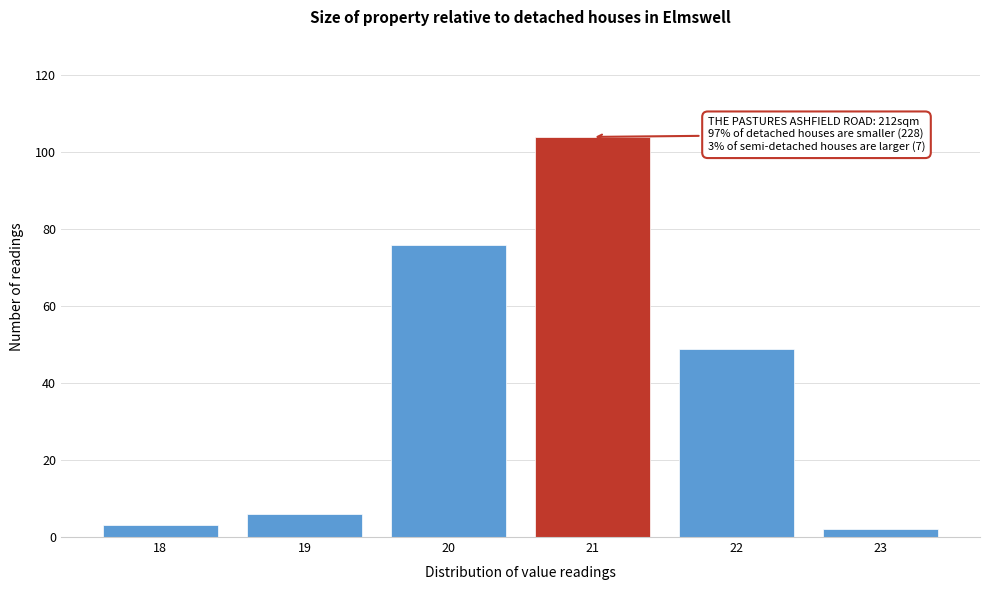

Over which range of the x-axis is the bar tallest?

20.5 to 21.5